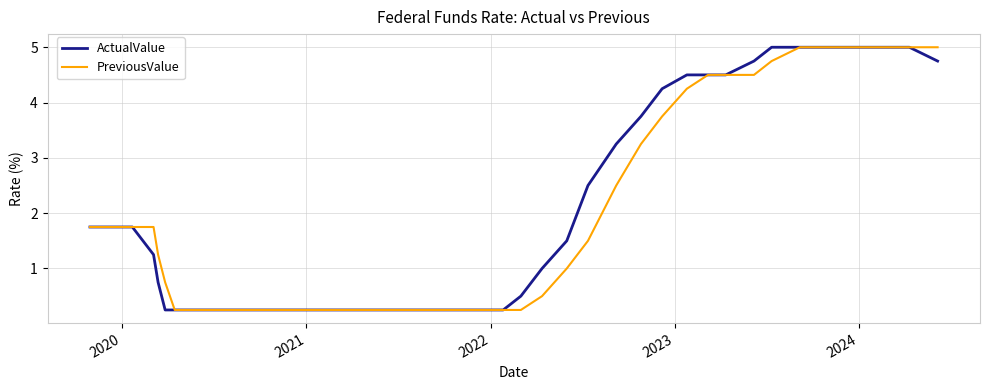

Is this an area chart (filled region under the line)?

No